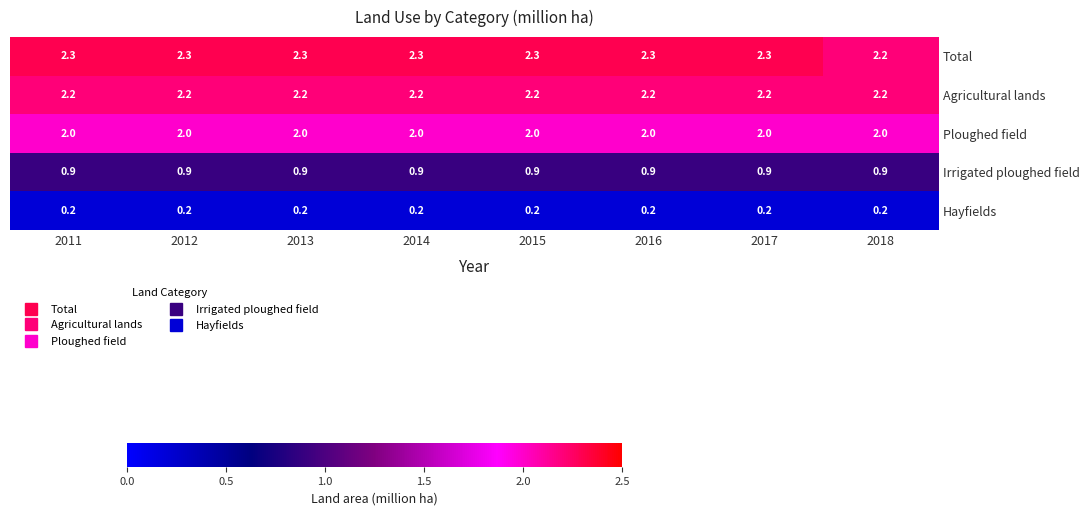

Rank the series by their maximum value, from highest to lowest.

Total, Agricultural lands, Ploughed field, Irrigated ploughed field, Hayfields